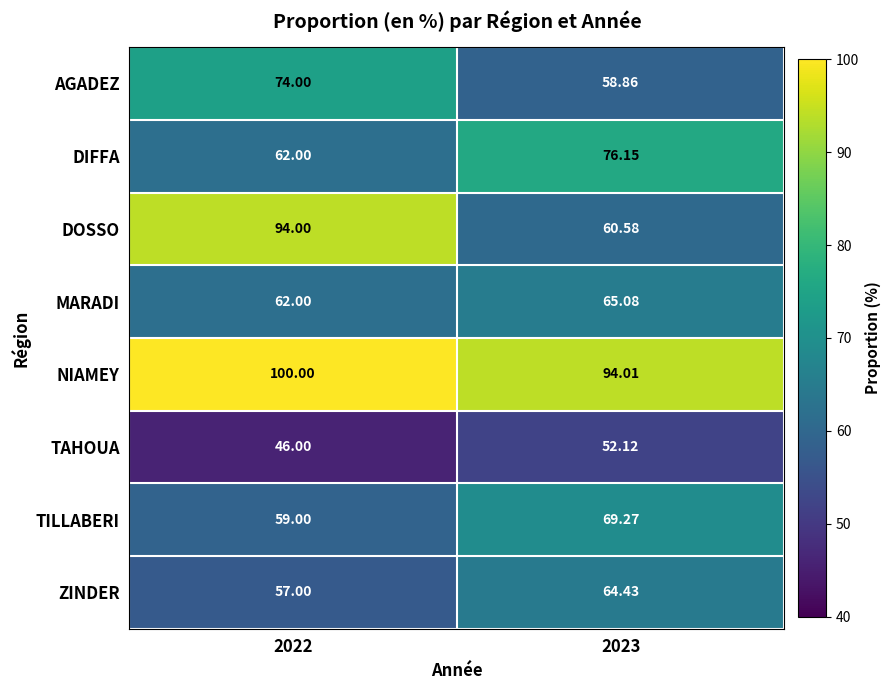

Which series changed the most between 2022 and 2023?

DOSSO